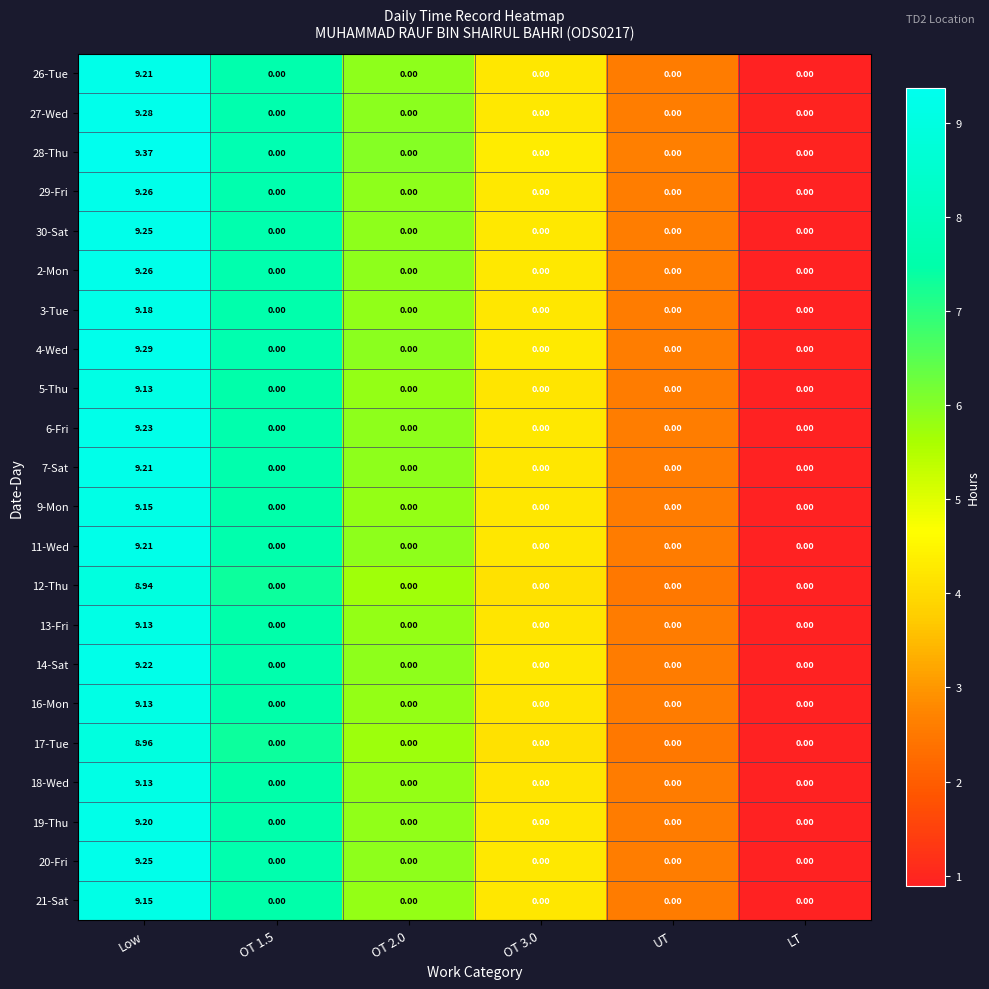

Which label corresponds to the largest value in the chart?

Low